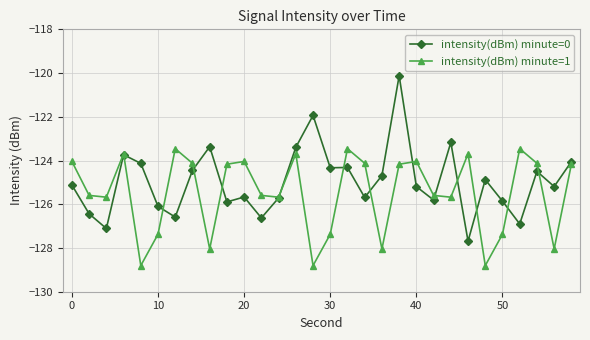

True or false: intensity(dBm) minute=1 has more than 2 points higher than both neighbors.

True